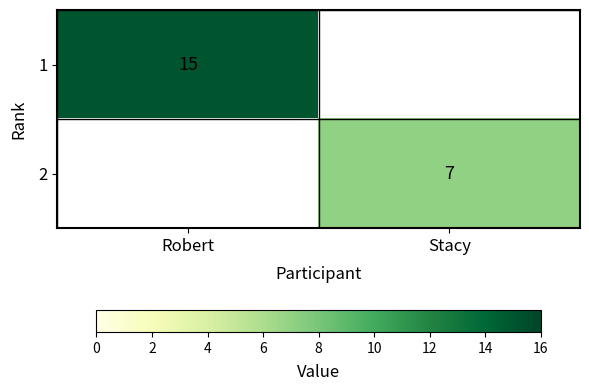

The 1 series shows 24 at Robert. True or false?

False